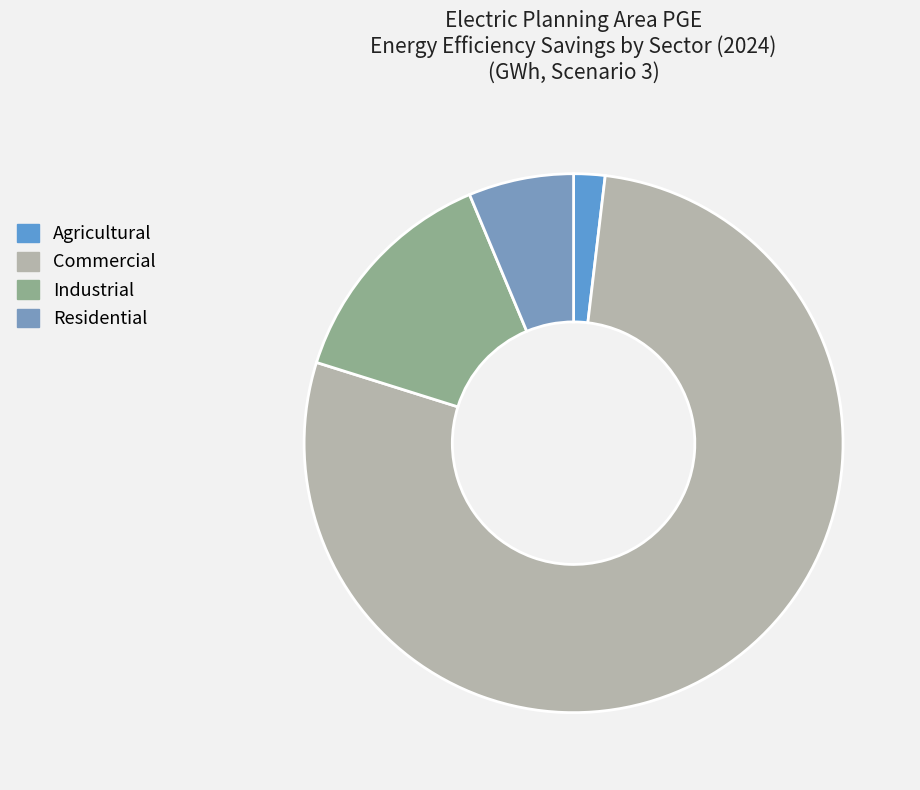

Count the number of slices in the pie.

4